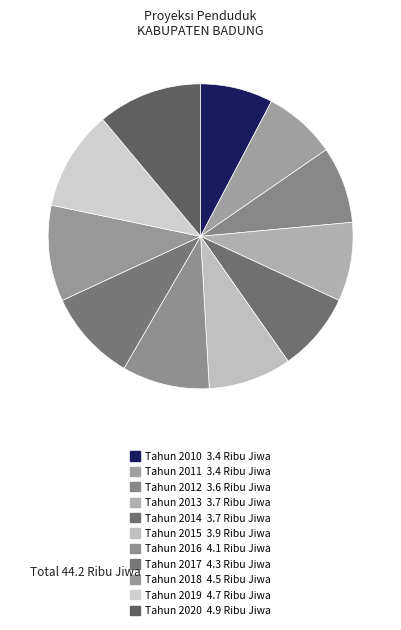

Rank the categories by value from highest to lowest.

Tahun 2020, Tahun 2019, Tahun 2018, Tahun 2017, Tahun 2016, Tahun 2015, Tahun 2013, Tahun 2014, Tahun 2012, Tahun 2010, Tahun 2011